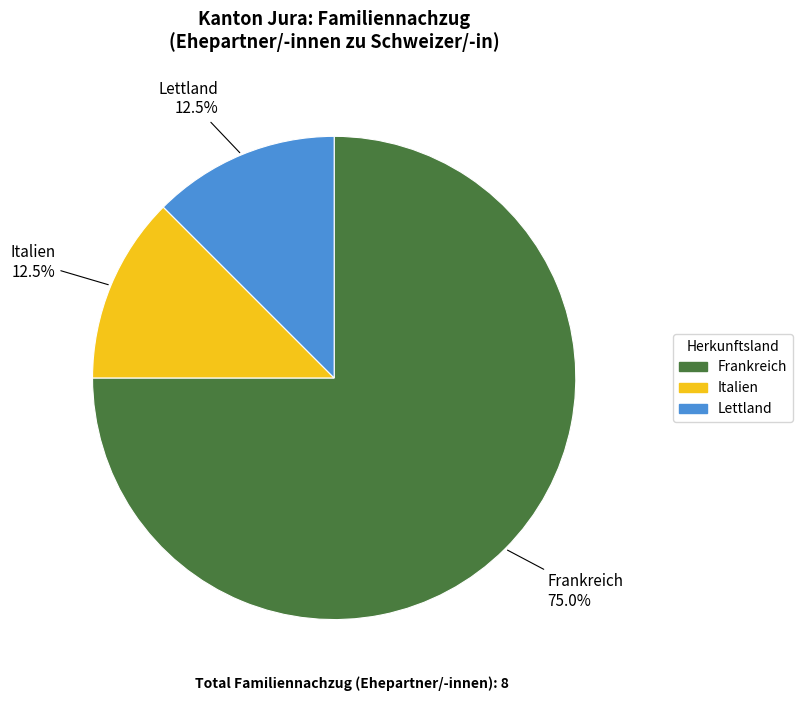

Is Frankreich the majority of the pie?

Yes